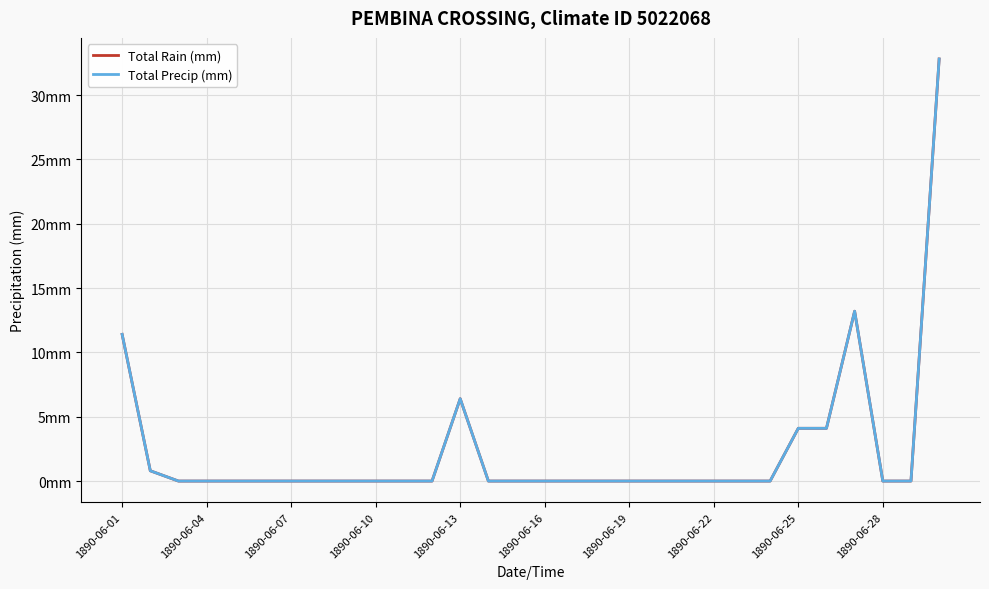

At which label does Total Precip (mm) reach its minimum?

1890-06-07